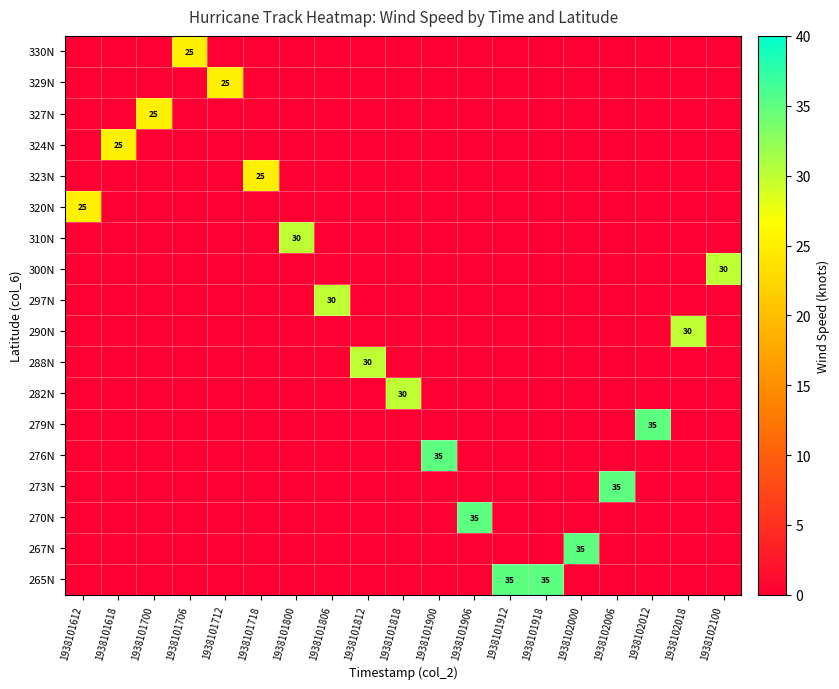

Is it true that 310N equals 17 at 1938101800?

False